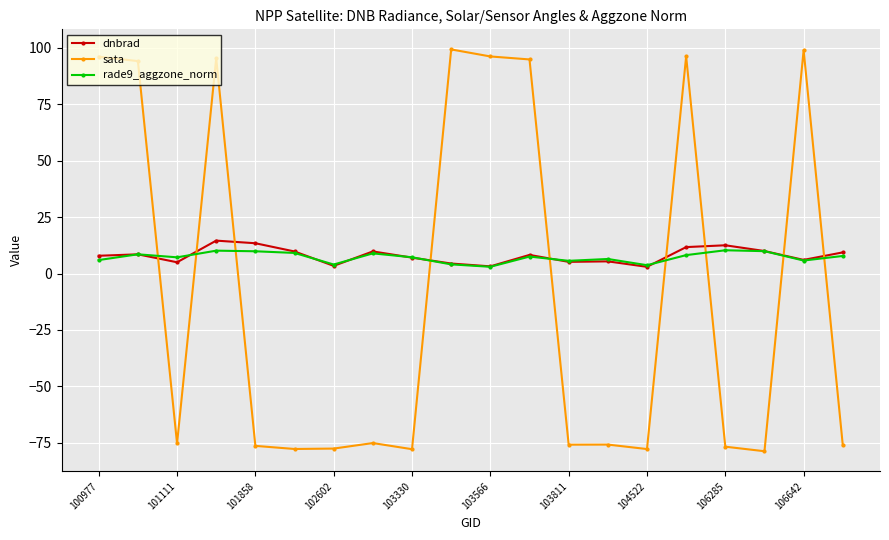

Which series has the widest spread of values?

sata